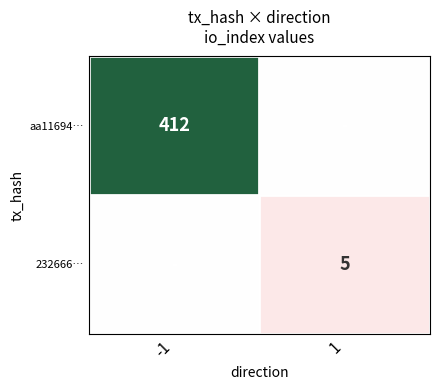

True or false: aa11694… has a value of 412.0 at -1.

True